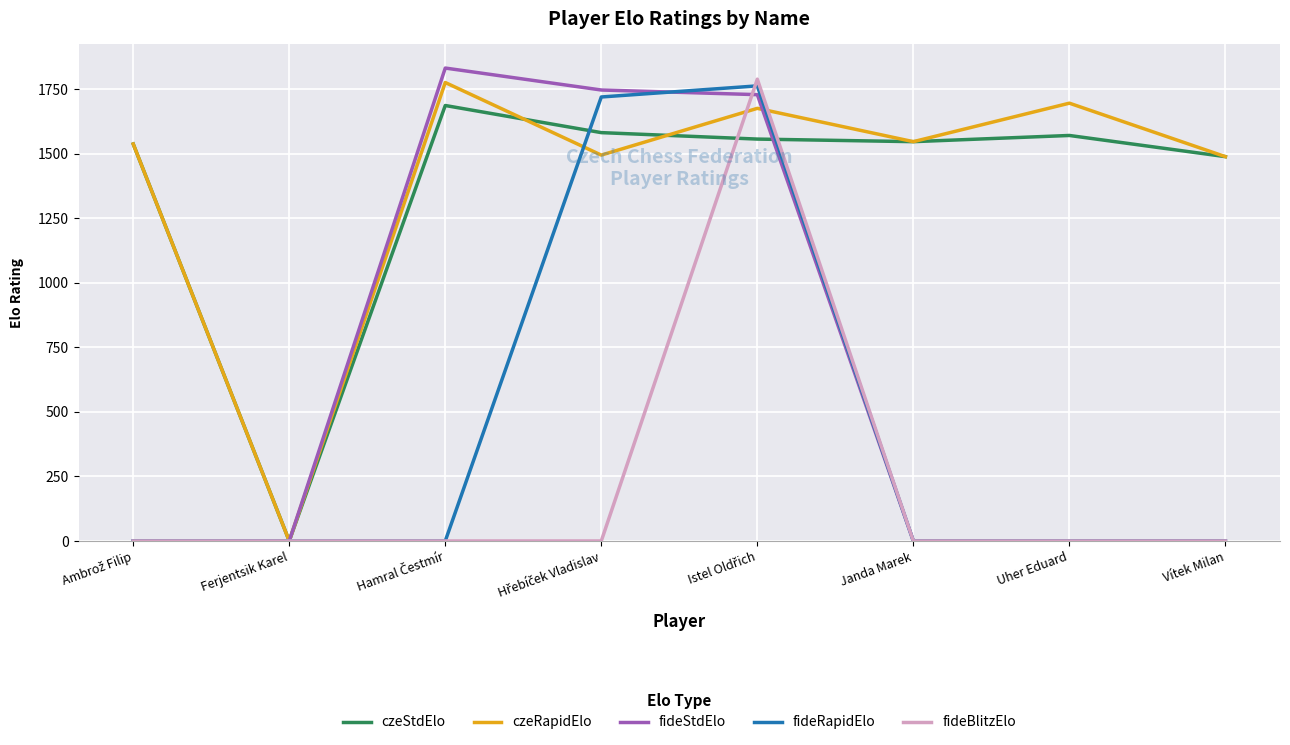

How many interior local peaks does the czeStdElo series have?

2